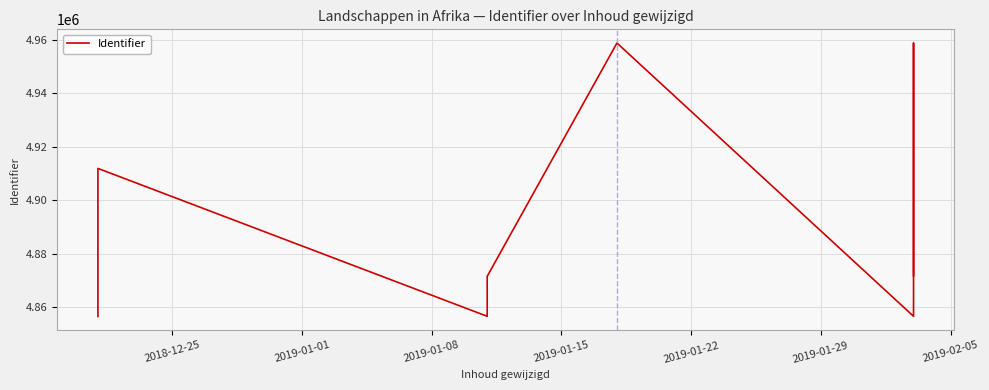

What is the difference between the second highest and second lowest values?

102092